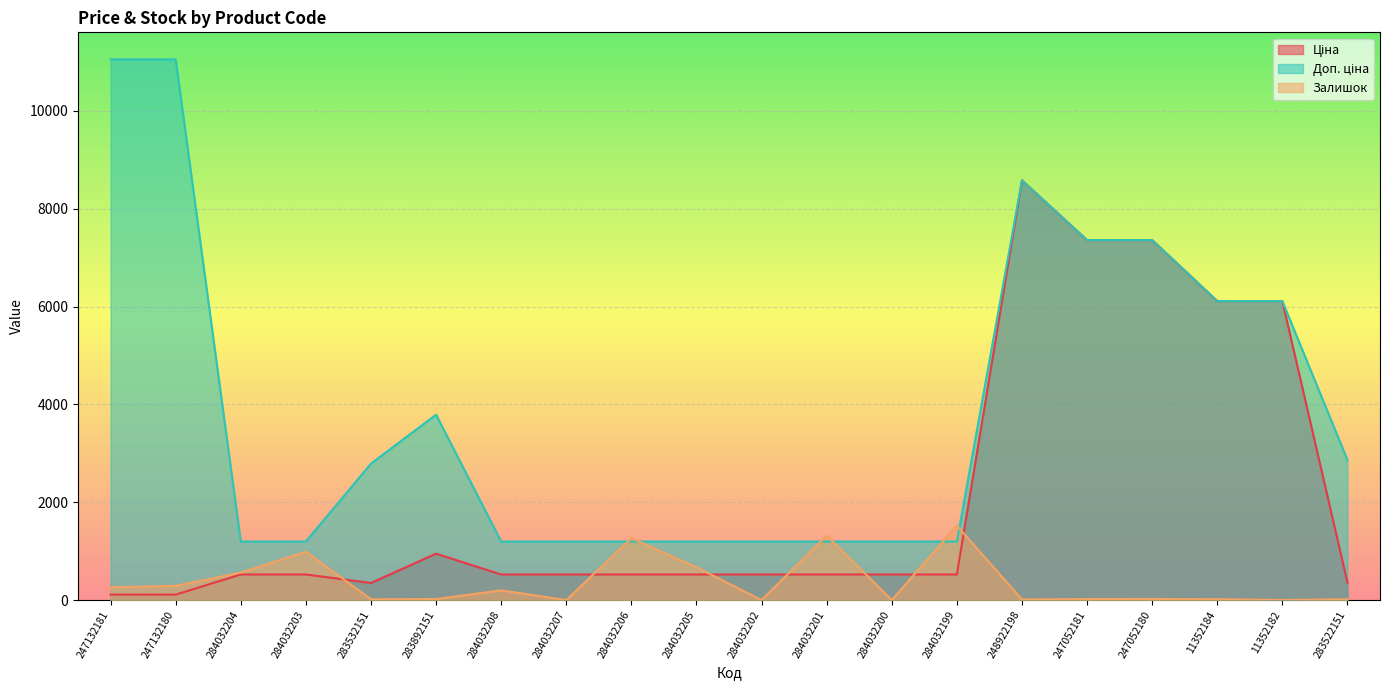

Where does the Ціна series first go above 522?

284032204